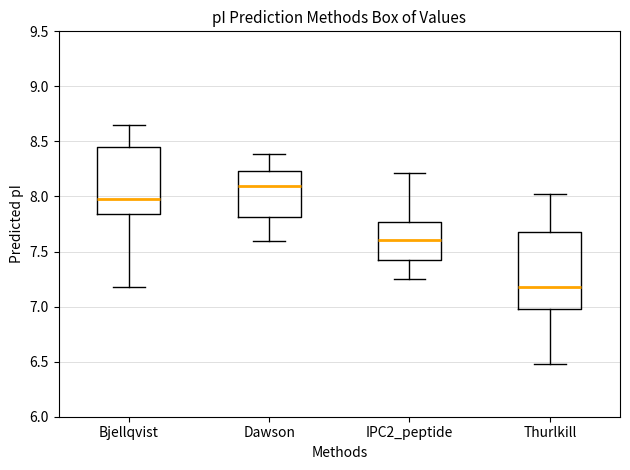

Reading left to right, read every box against the y-axis: the position of its median line, the range the box covers, and the ends of its whiskers. The values are not printed on the chart, so give them approximately, as read against the axis.

Bjellqvist: median 7.95, box 7.85 to 8.45, whiskers 7.20 to 8.65
Dawson: median 8.10, box 7.80 to 8.25, whiskers 7.60 to 8.40
IPC2_peptide: median 7.60, box 7.40 to 7.75, whiskers 7.25 to 8.20
Thurlkill: median 7.20, box 7.00 to 7.70, whiskers 6.50 to 8.00